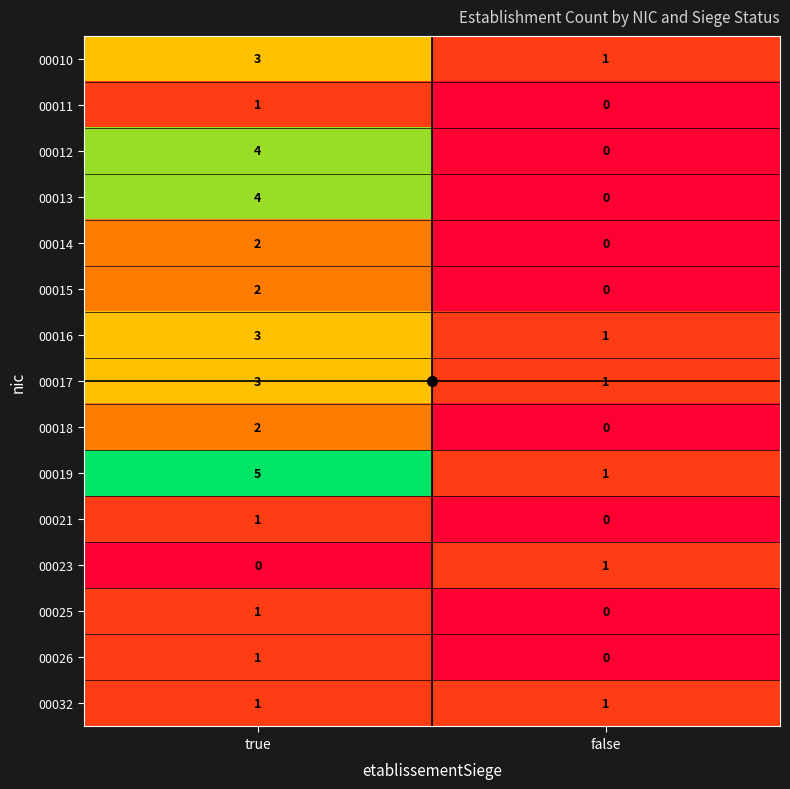

True or false: 00025 has a value of -1 at false.

False